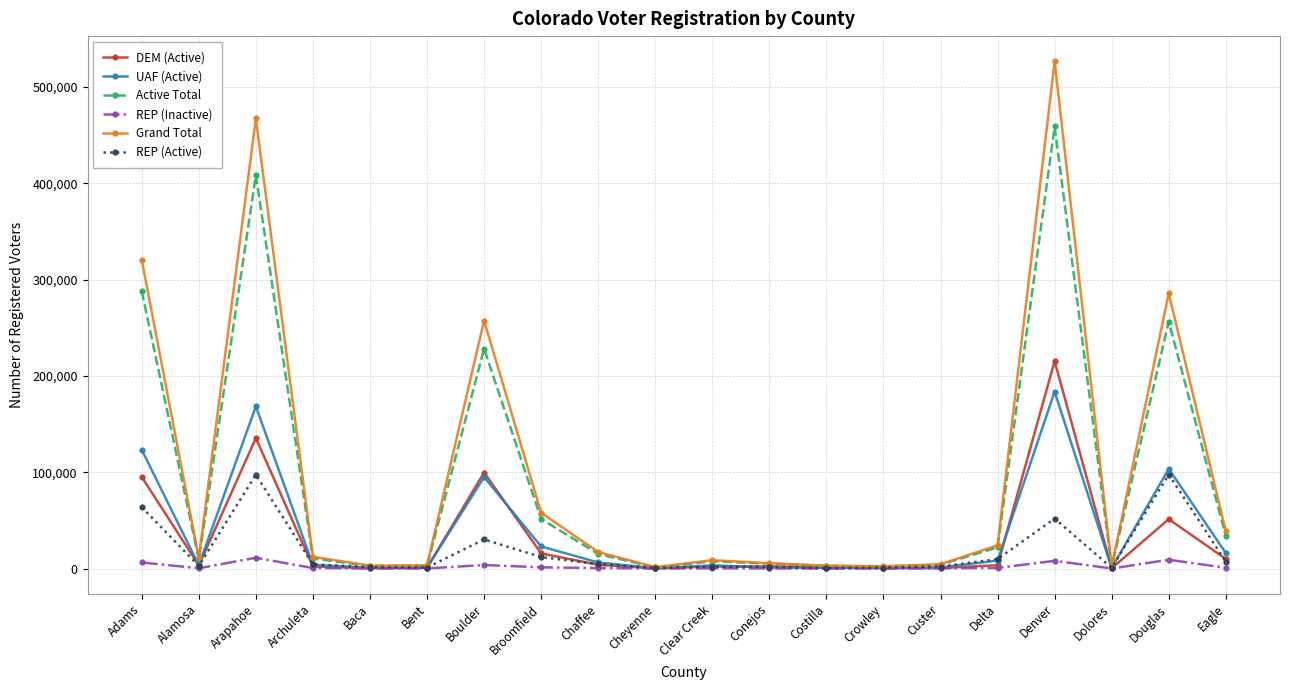

True or false: Grand Total has more than 0 interior local peaks.

True